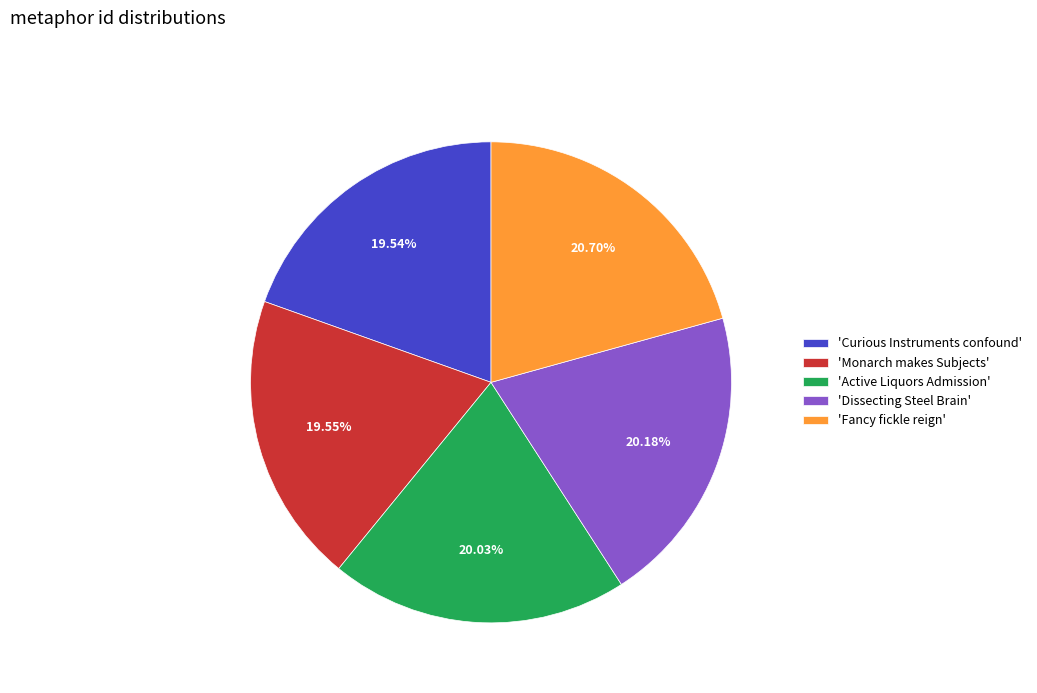

Which category has the biggest portion of the pie?

'Fancy fickle reign'